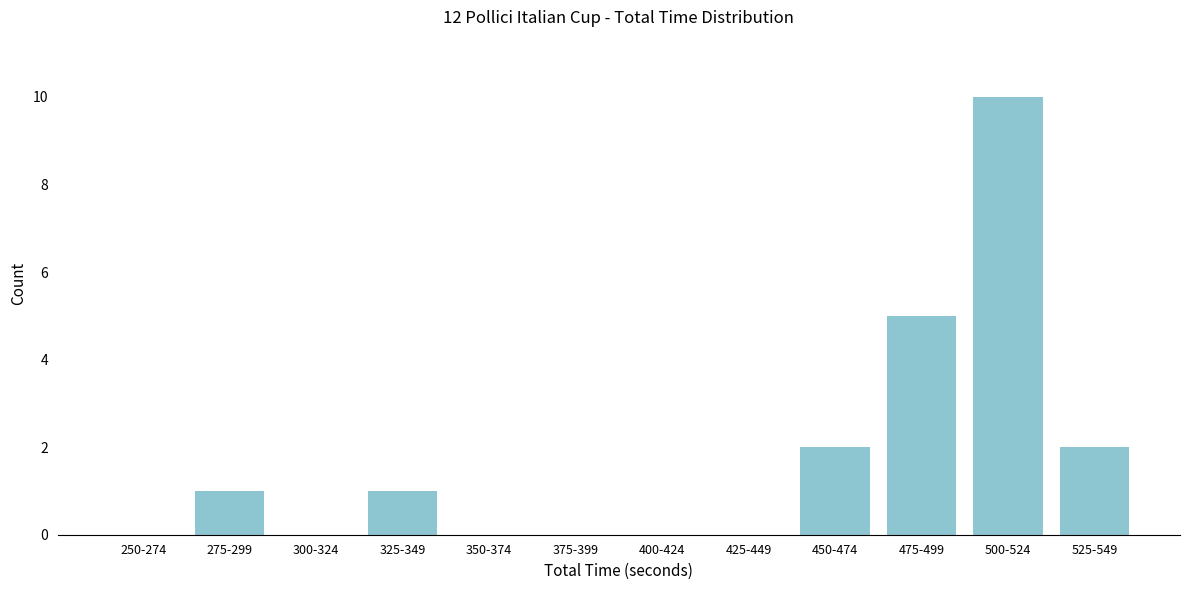

Reading left to right, extract all data points from this chart.

250-274=0	275-299=1	300-324=0	325-349=1	350-374=0	375-399=0	400-424=0	425-449=0	450-474=2	475-499=5	500-524=10	525-549=2